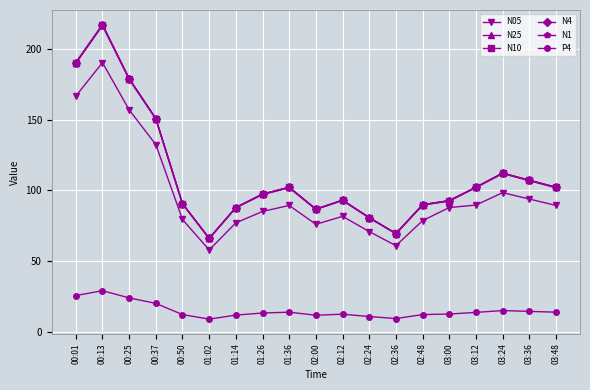

The N05 series shows 27.7 at 01:36. True or false?

False